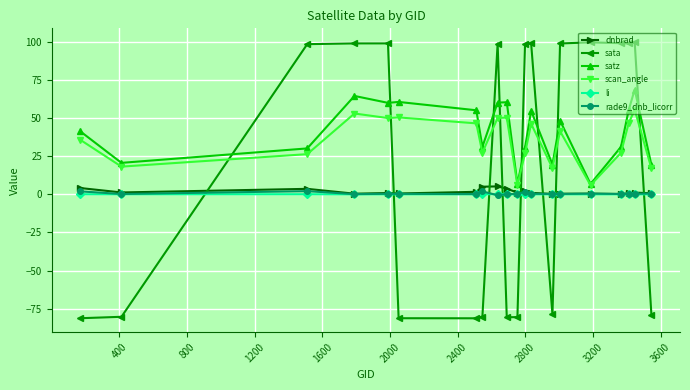

What is the value of the satz point at the 4th from the left?

64.6